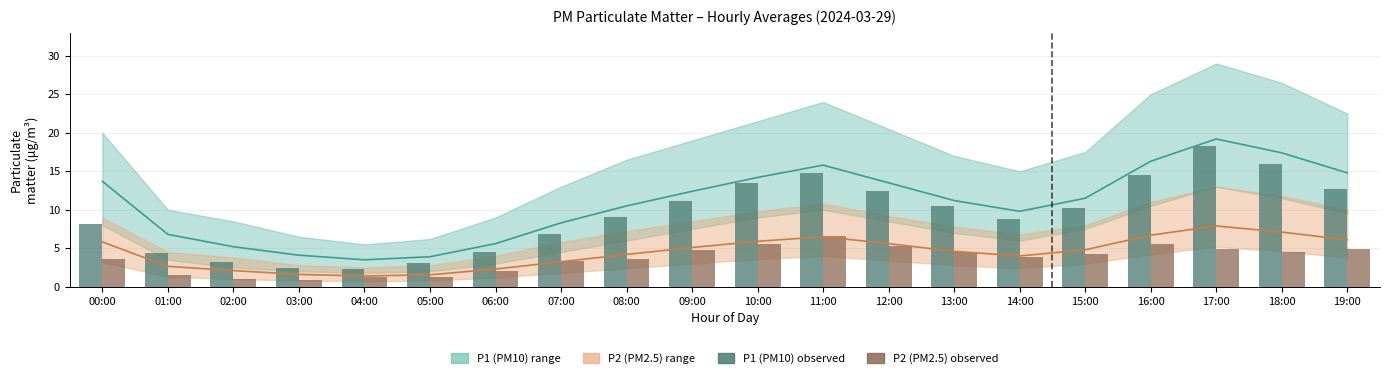

Is it true that P2 (PM2.5) observed equals 7.6 at 17:00?

False